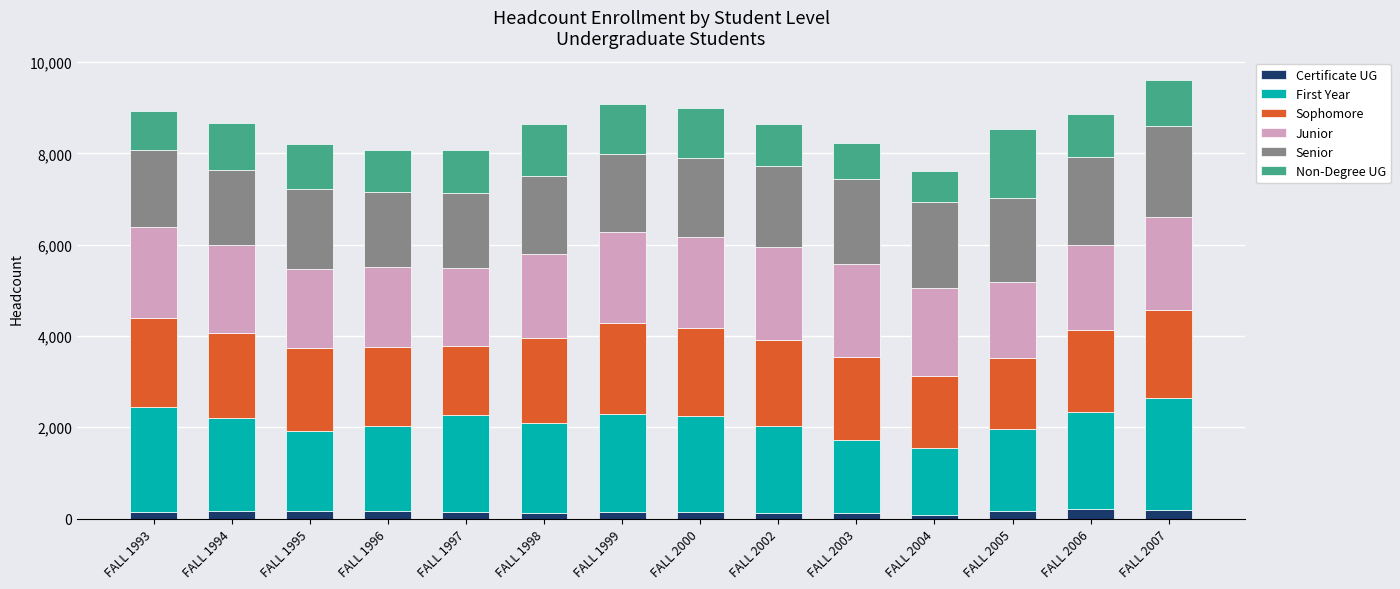

What is the highest value of the Certificate UG series?

211